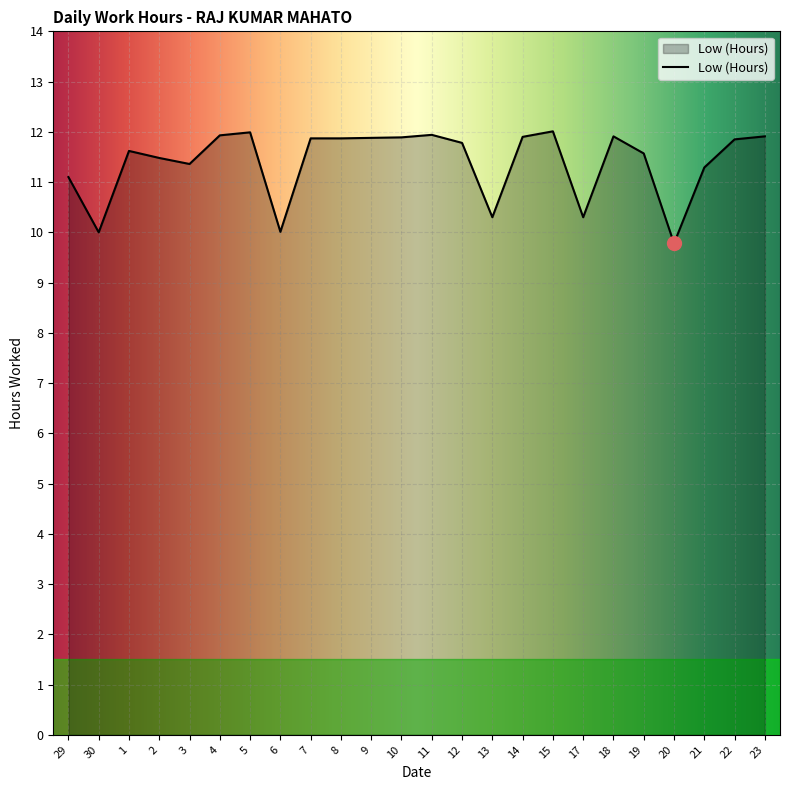

What is the maximum value shown in the chart?

12.0